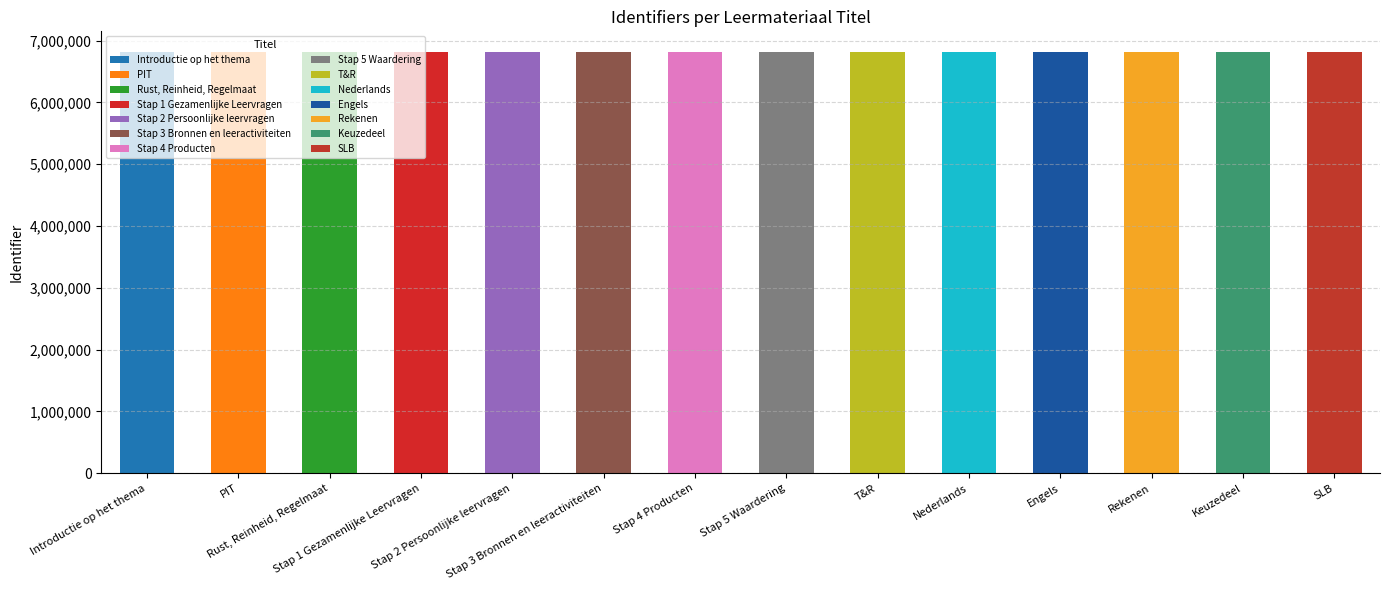

Count the number of categories in the chart.

14